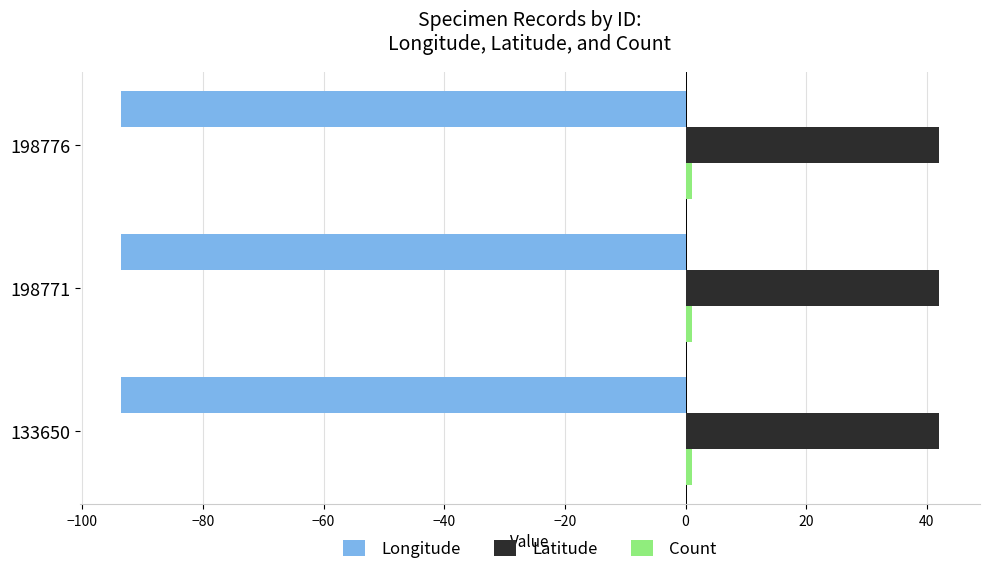

The Latitude series shows 70.8 at 198771. True or false?

False